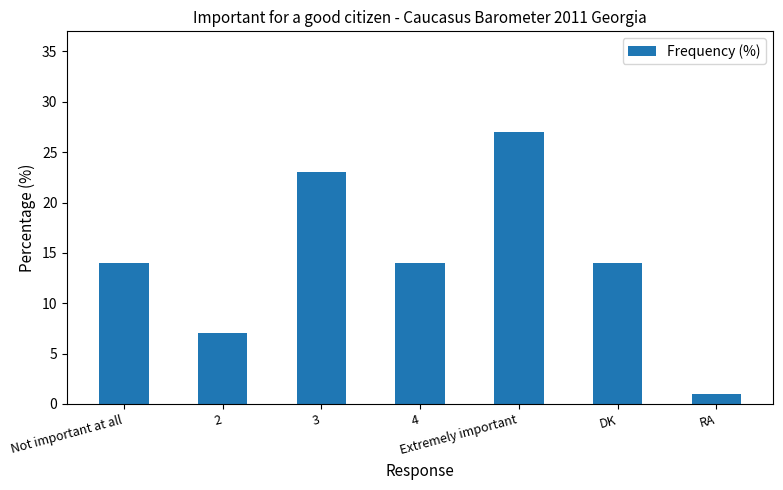

Is it true that the value at 4 is 14?

True